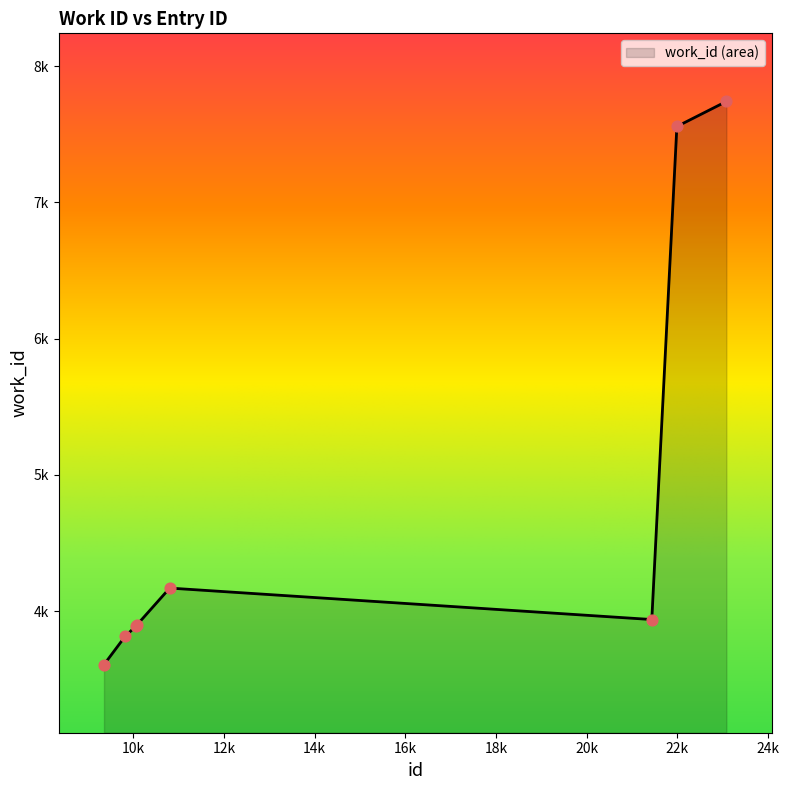

Is this an area chart (filled region under the line)?

Yes